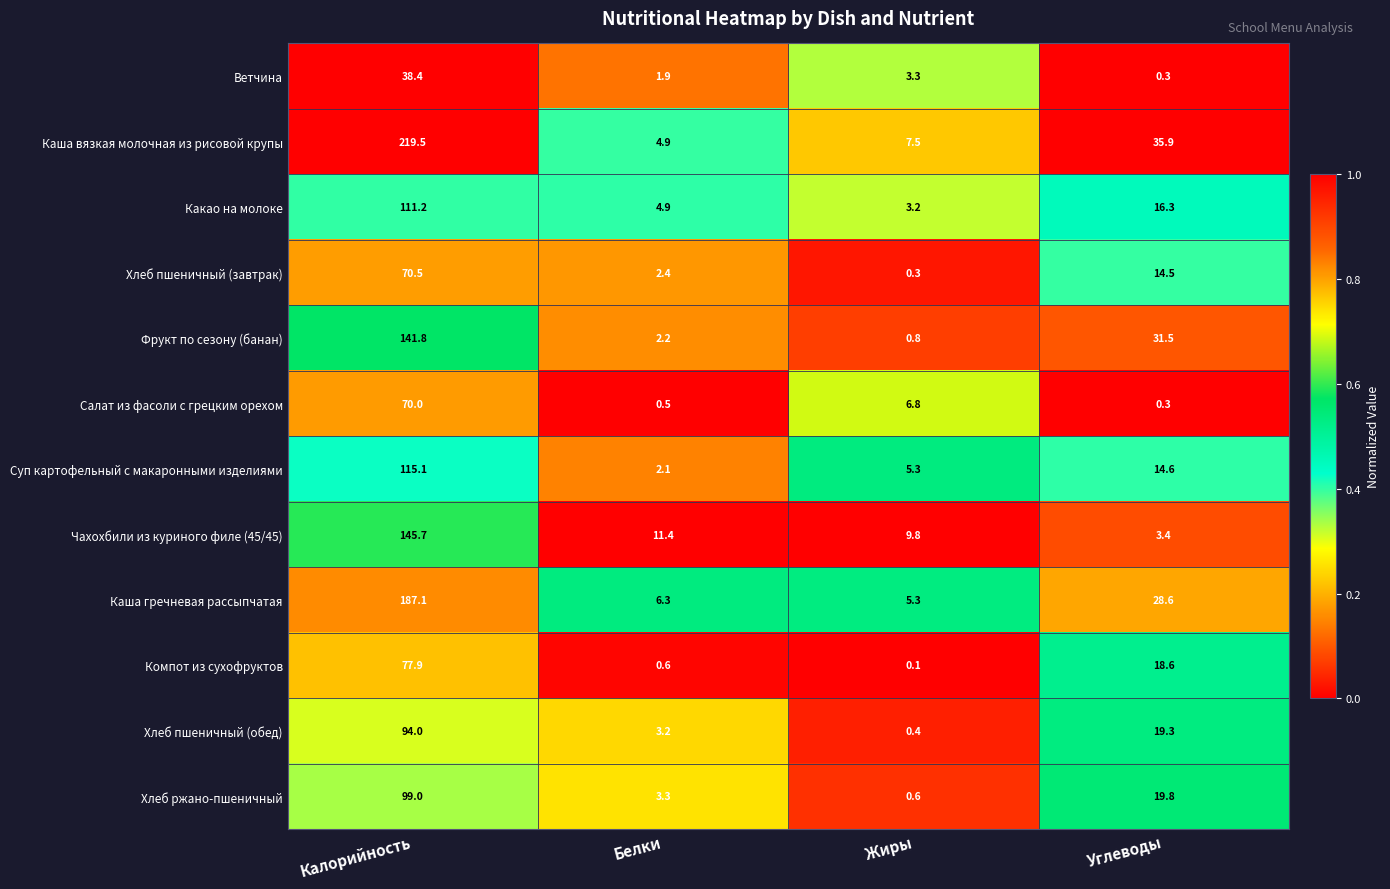

What is the difference between the maximum and minimum values in the Фрукт по сезону (банан) series?

141.0